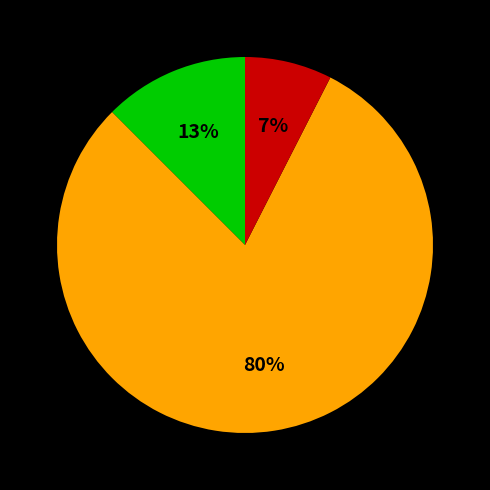

To the nearest percent, what is the average slice percentage?

33%